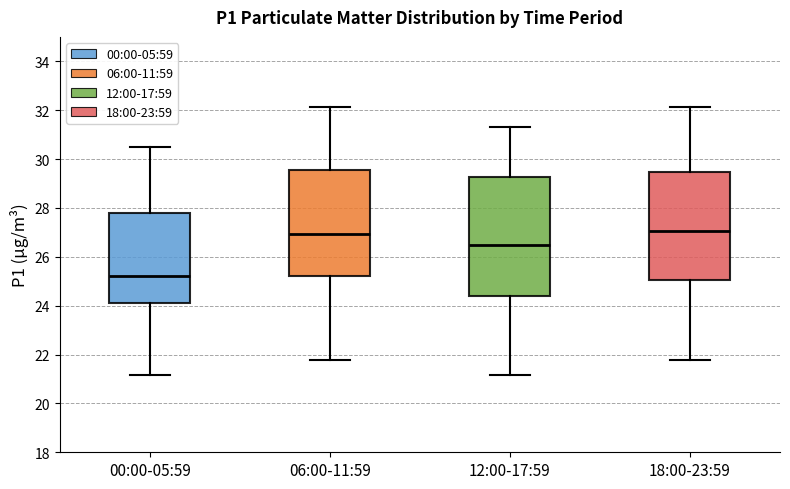

Comparing the boxes themselves (not the whiskers), which one is the tallest?

12:00-17:59